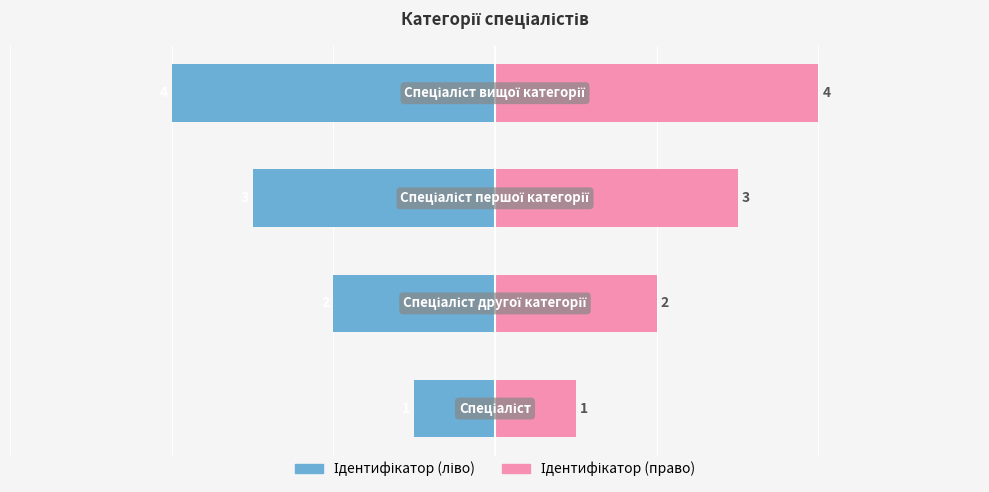

Between 3 and 1, which is larger?

1